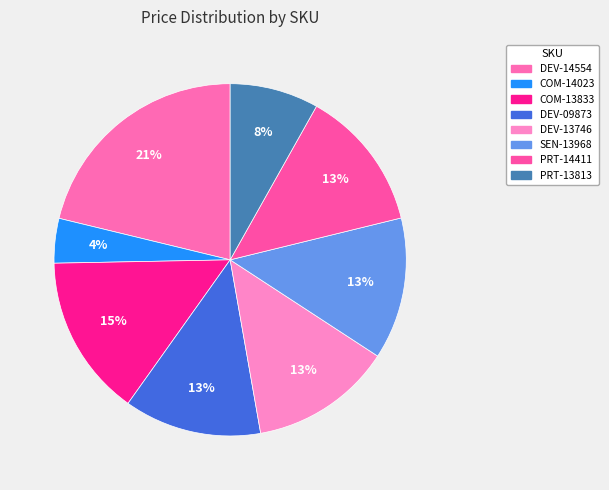

Approximately how many times larger is the value at COM-13833 compared to SEN-13968?

1.1